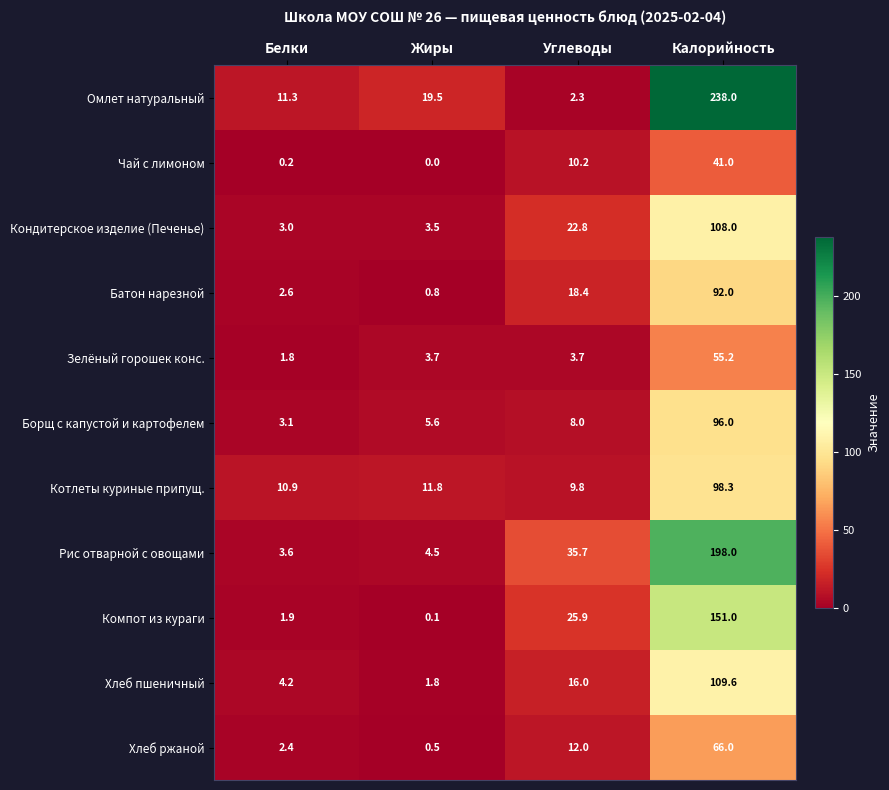

What is the difference between the second highest and minimum values in the Батон нарезной series?

17.6